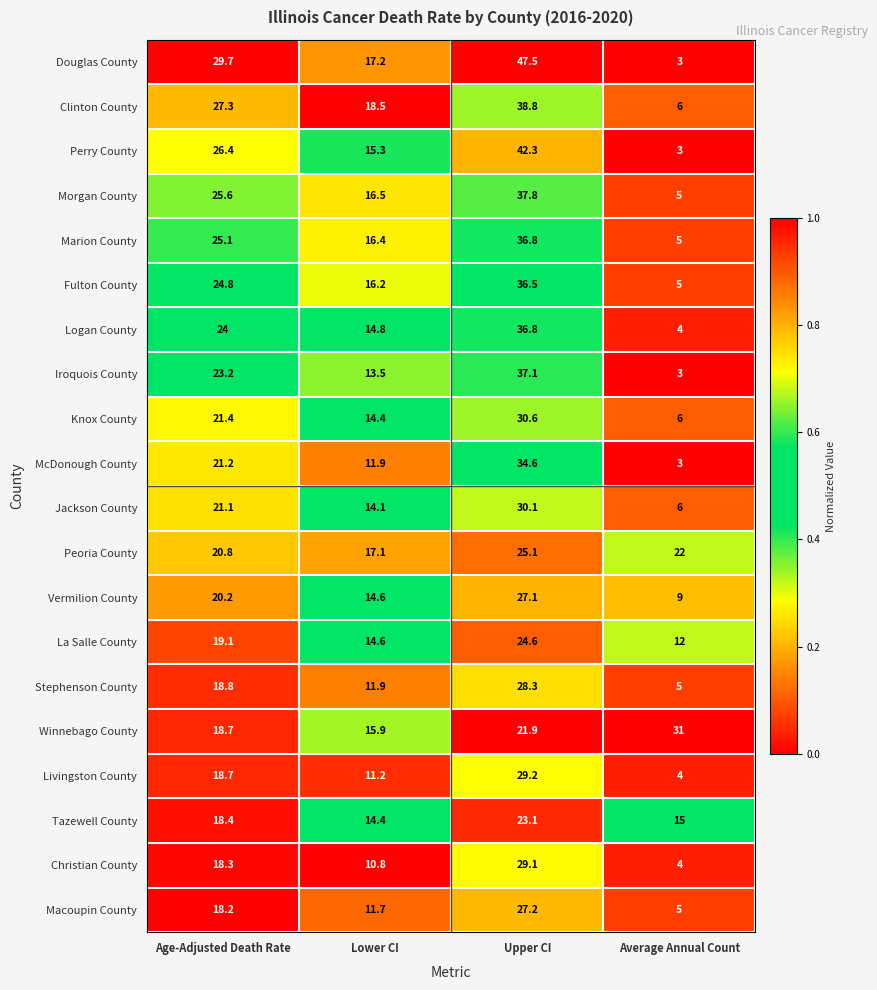

What is the average value of the La Salle County series?

17.6